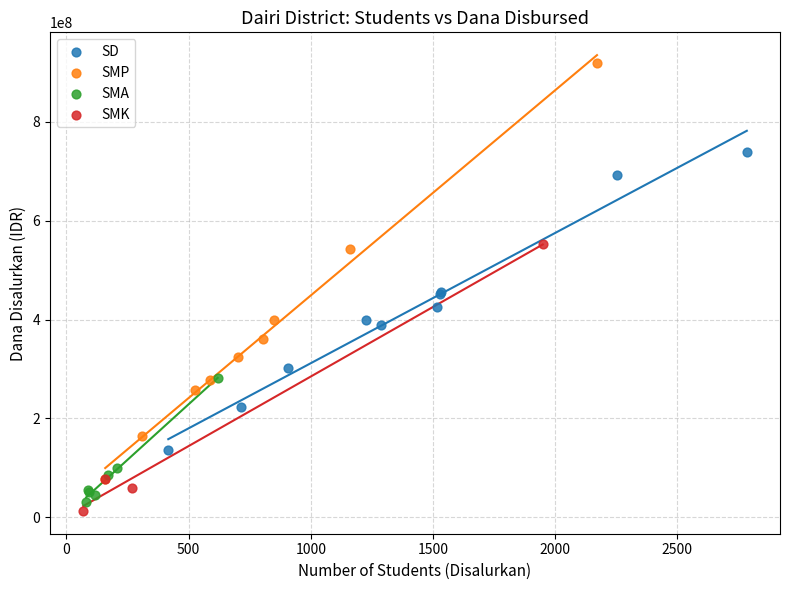

Which series has the largest Y range (max minus min)?

SMP